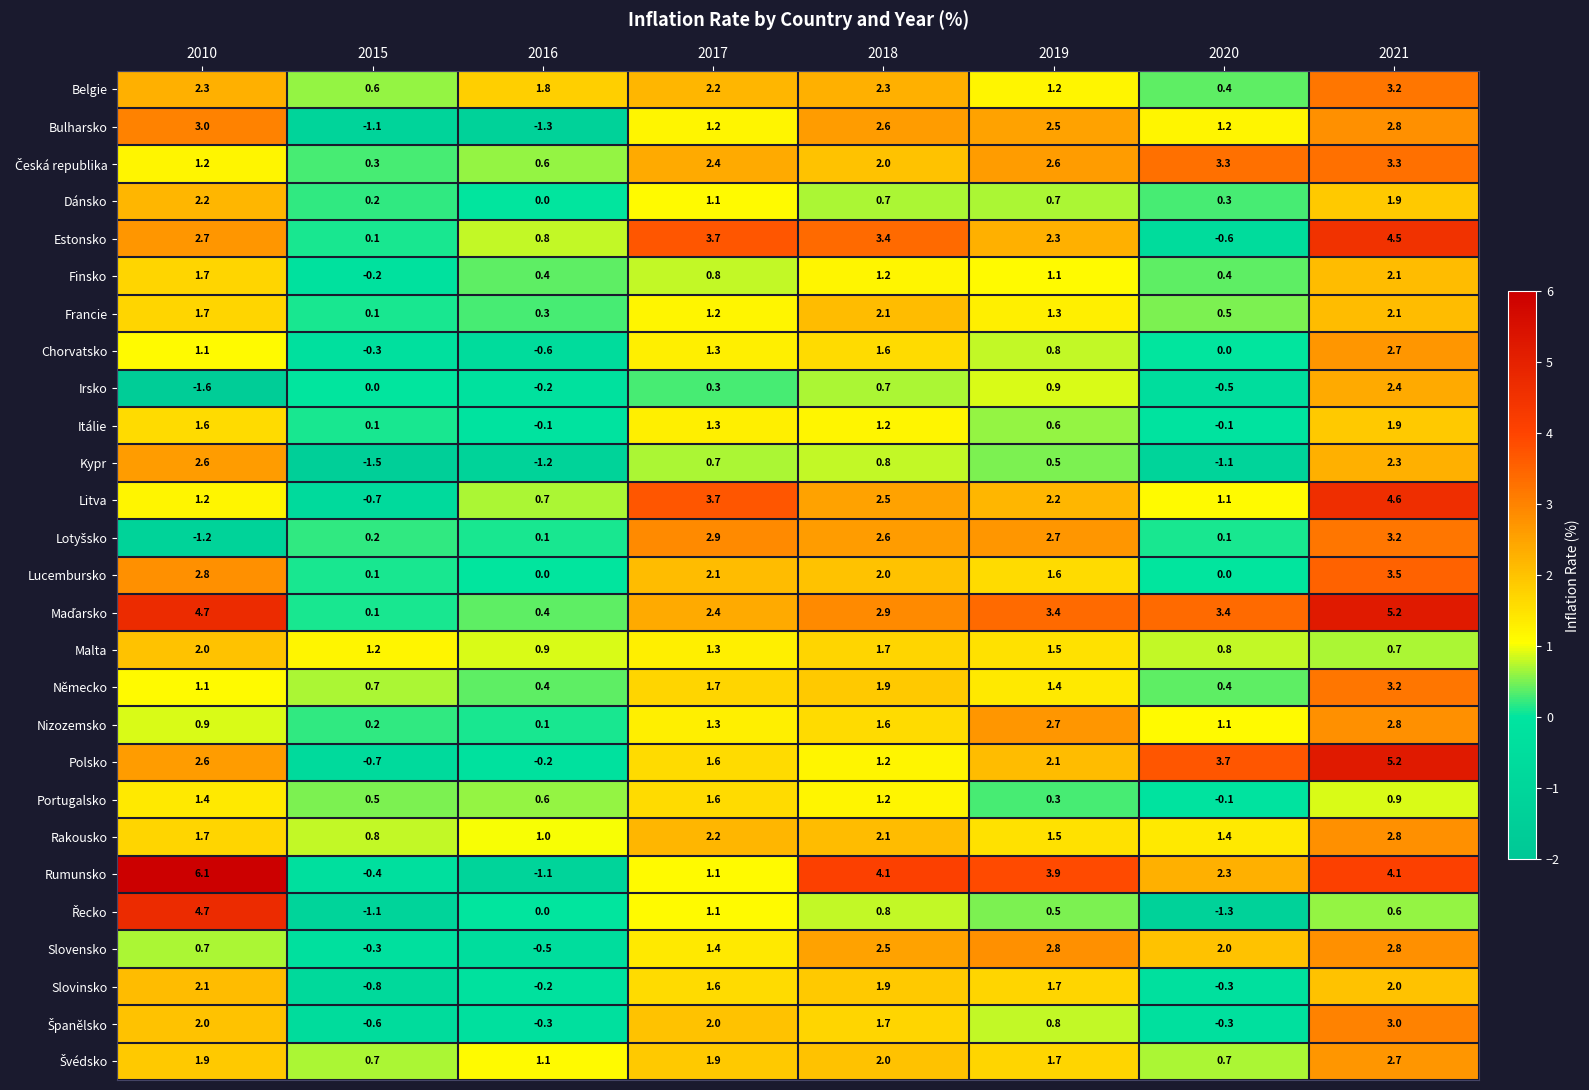

The value of Rumunsko at 2018 is 6.2. True or false?

False